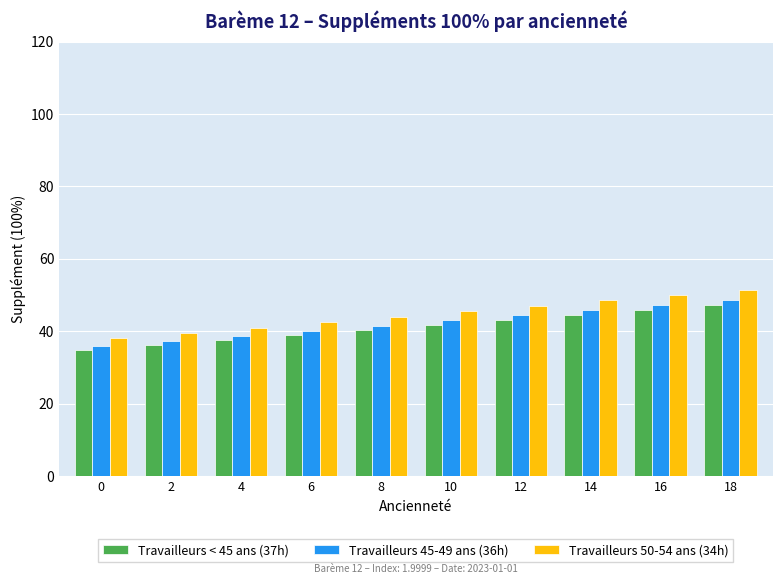

Which category has the highest value in the Travailleurs 50-54 ans (34h) series?

18